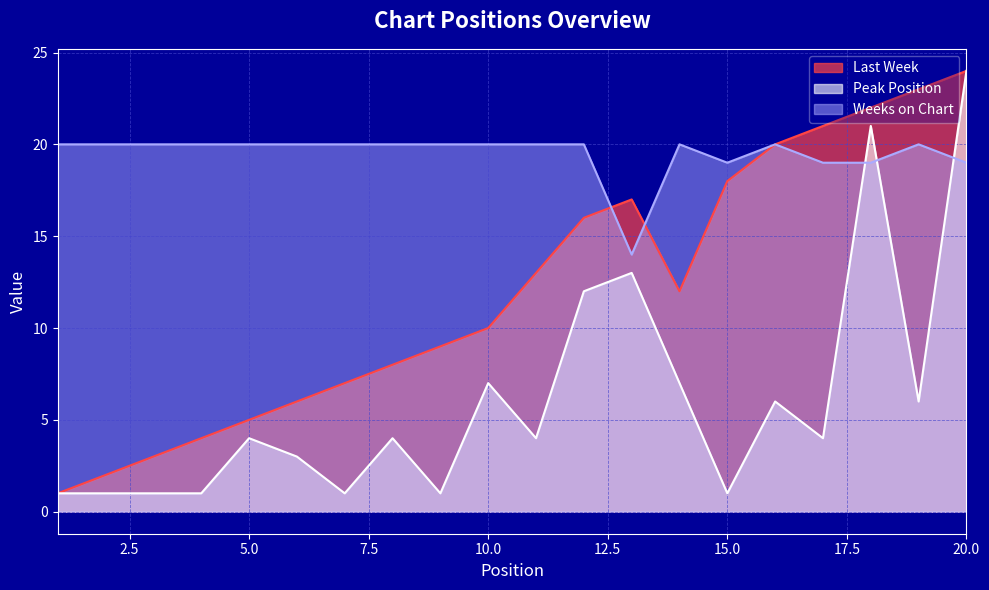

What is the maximum value for Last Week?

24